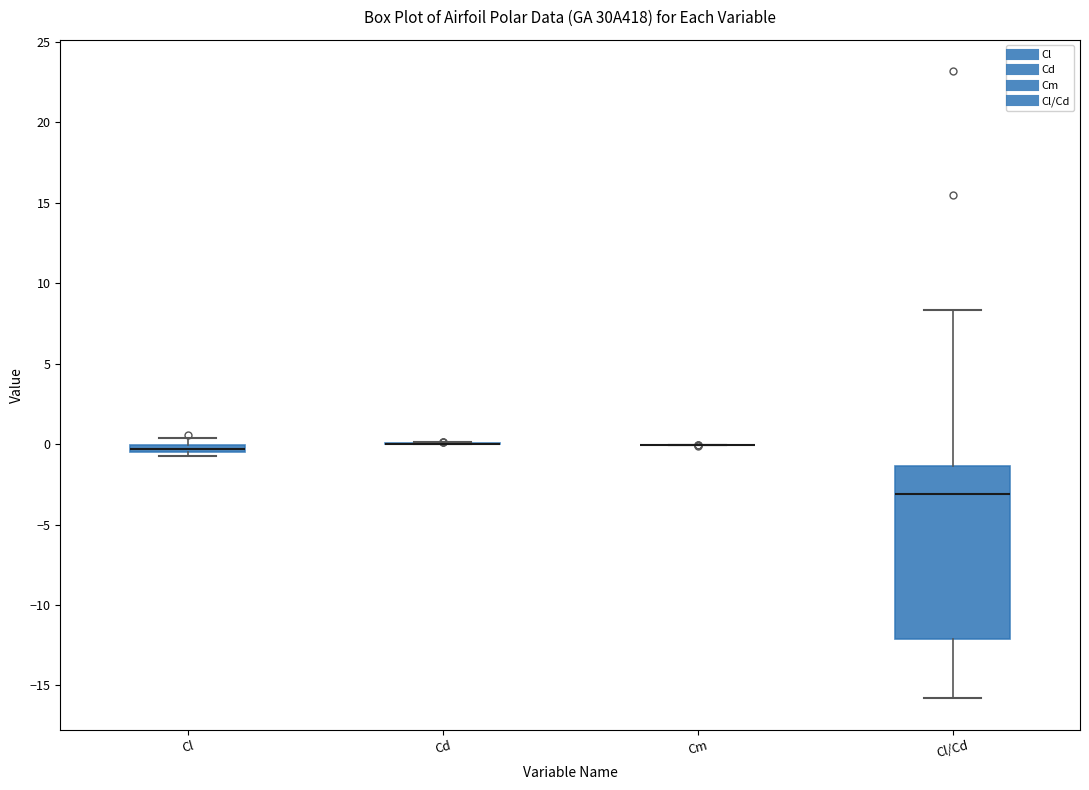

Comparing the boxes themselves (not the whiskers), which one is the tallest?

Cl/Cd